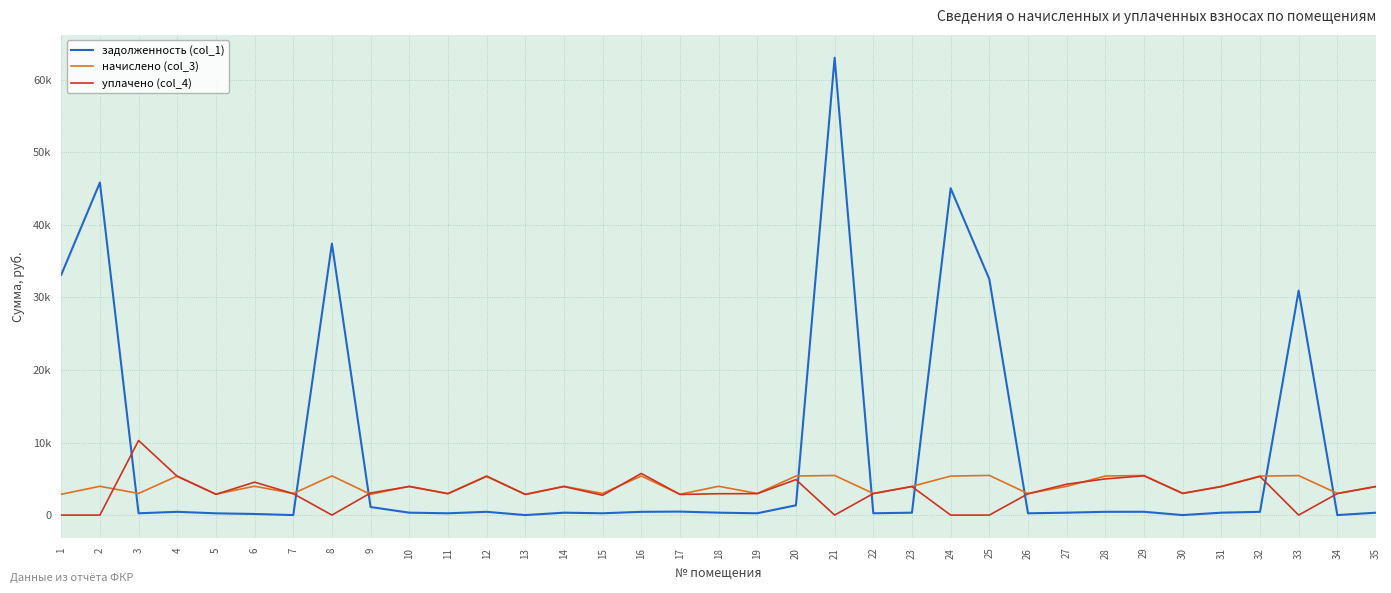

Does the chart have visible grid lines?

Yes